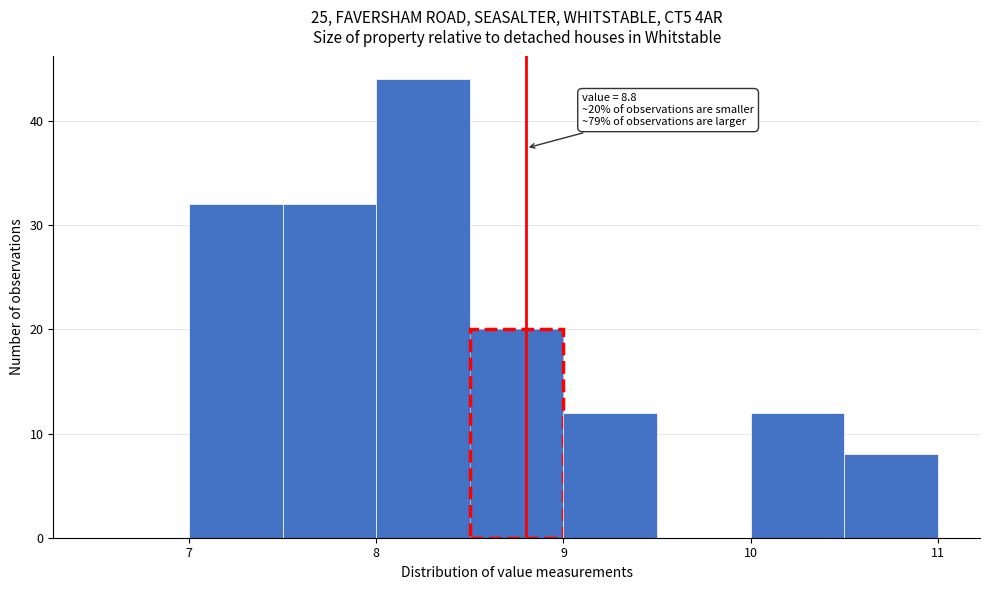

Which range on the x-axis has the tallest bar?

8.0 to 8.5